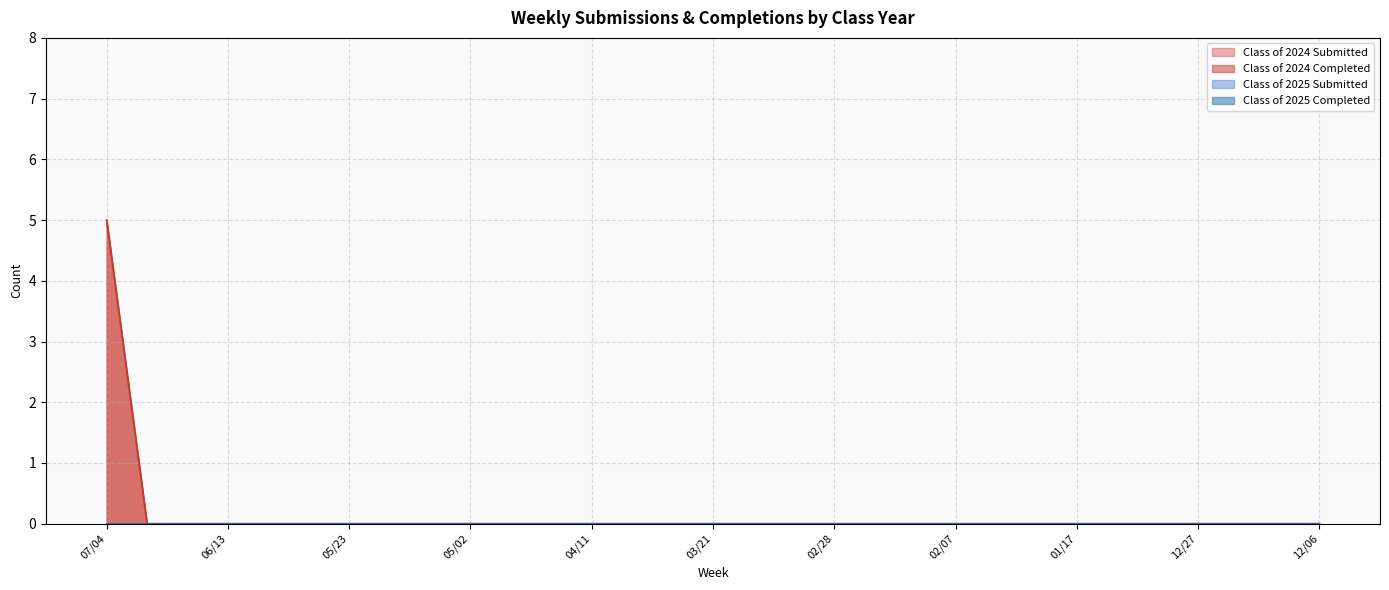

True or false: Class of 2024 Submitted and Class of 2024 Completed intersect in this chart.

False